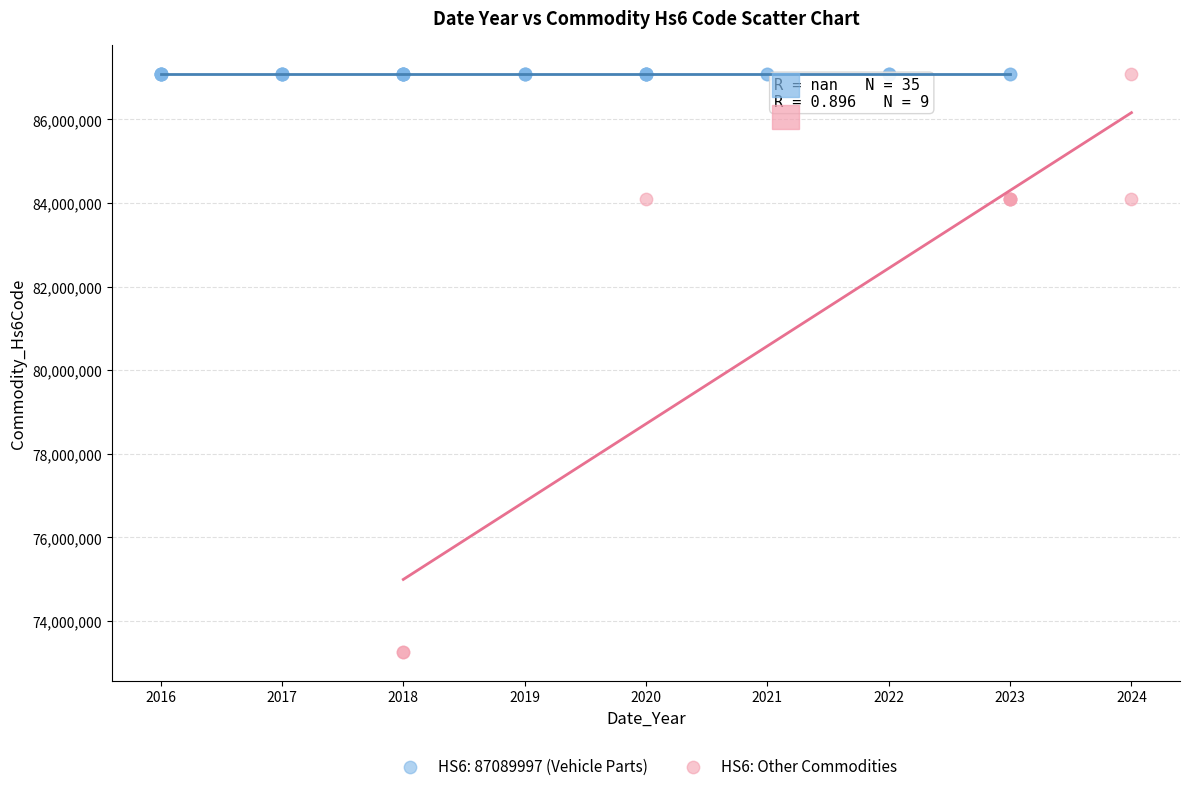

Which series contains the lowest Y value?

HS6: Other Commodities